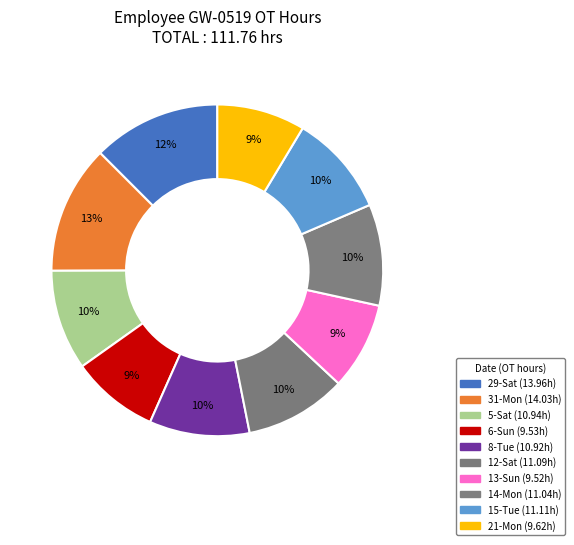

How many segments does this pie chart have?

10